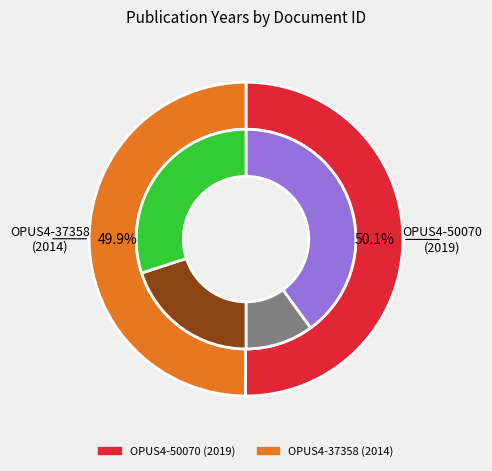

Which slice is the smallest?

OPUS4-37358